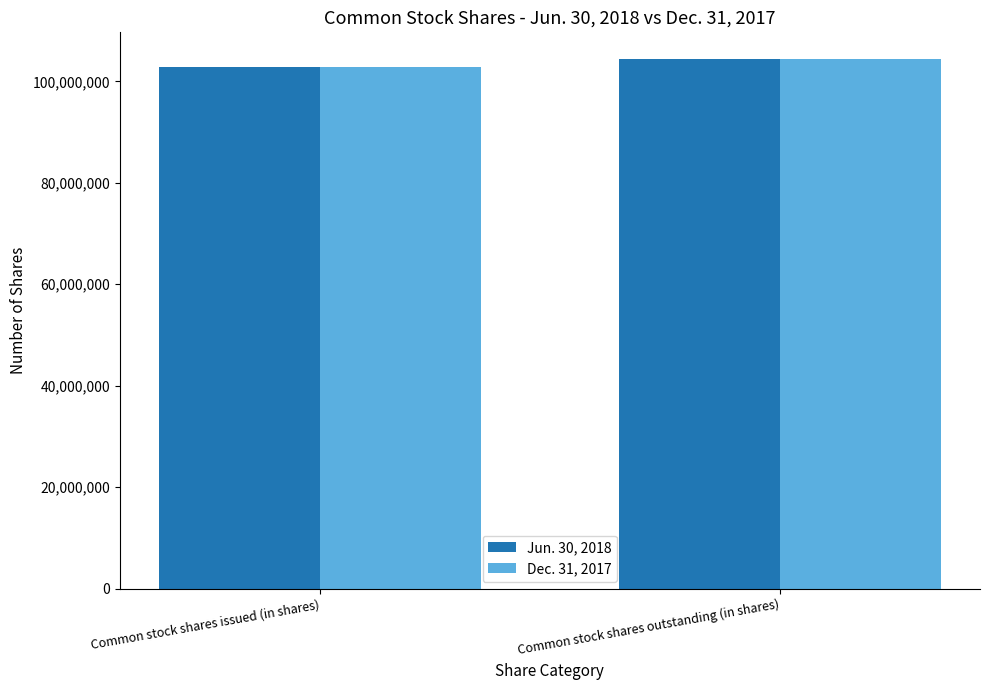

How many Jun. 30, 2018 values are between 102871399 and 104435501?

2